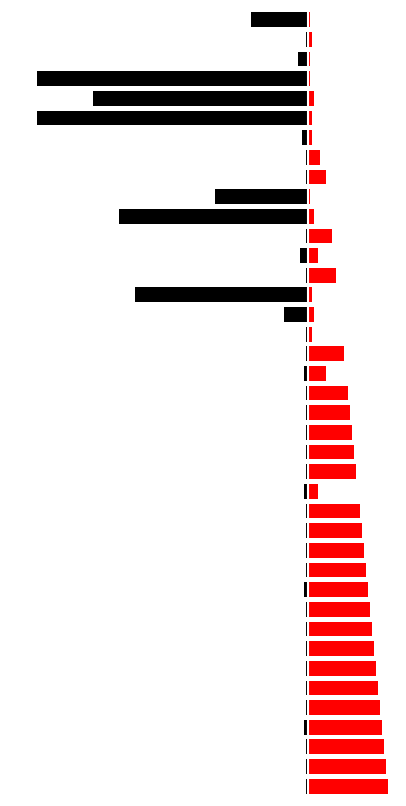

Between 4 and 32, which series saw the biggest shift?

Weeks on Chart